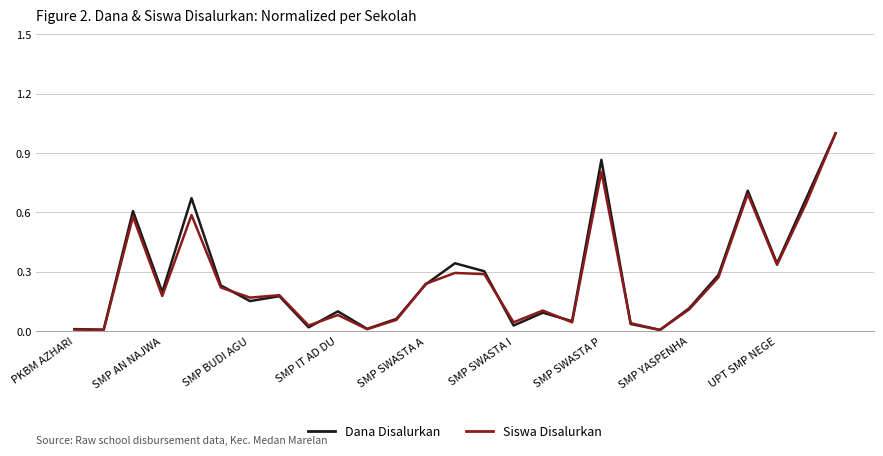

What is the sum of all Siswa Disalurkan values?

7.0